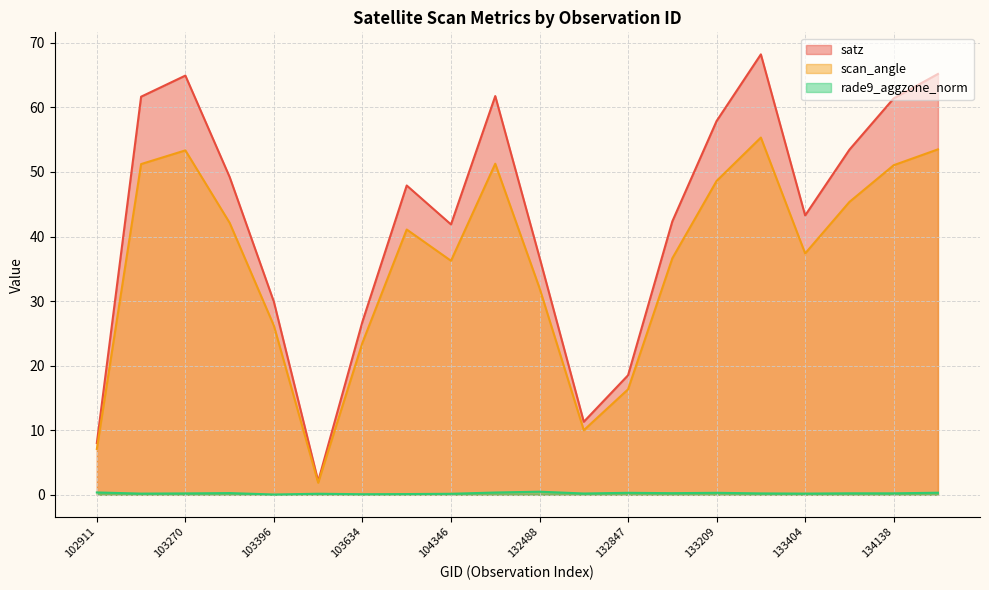

True or false: satz and scan_angle intersect in this chart.

False